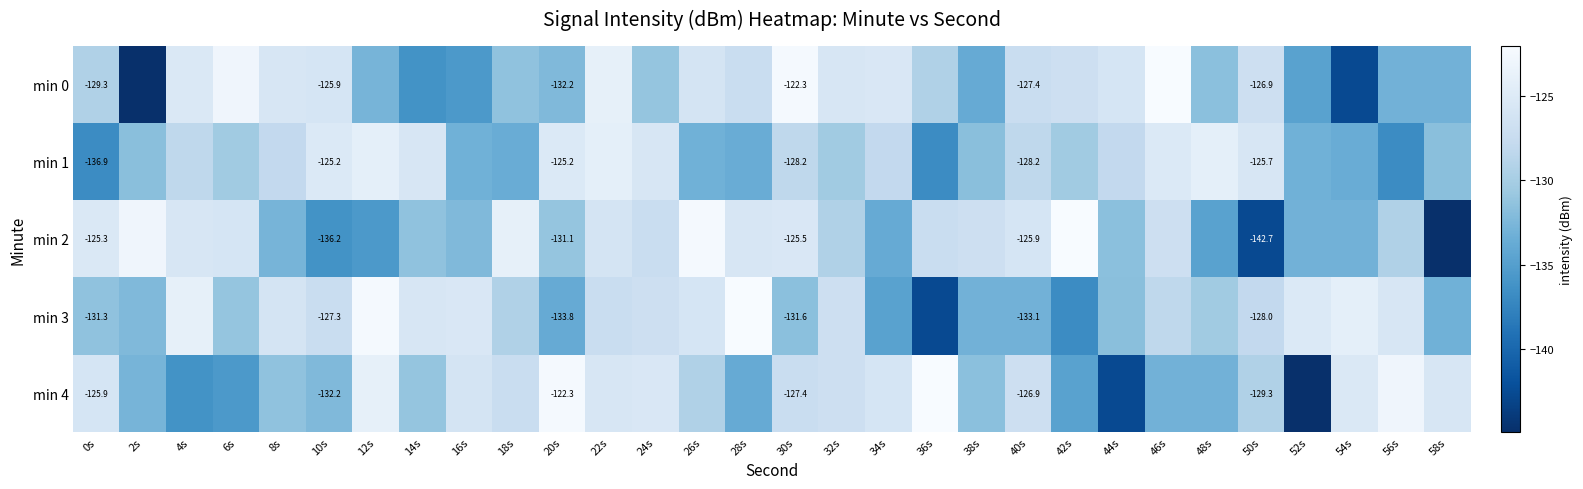

At which label is min 4 closest to -133?

46s